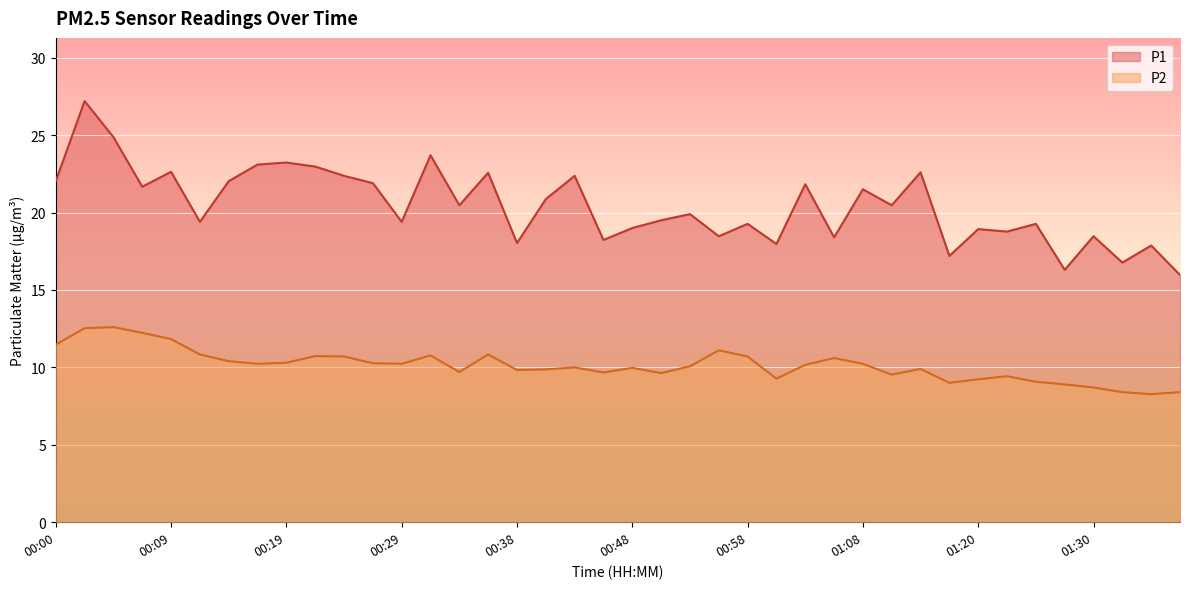

True or false: P1 and P2 cross at least once.

False